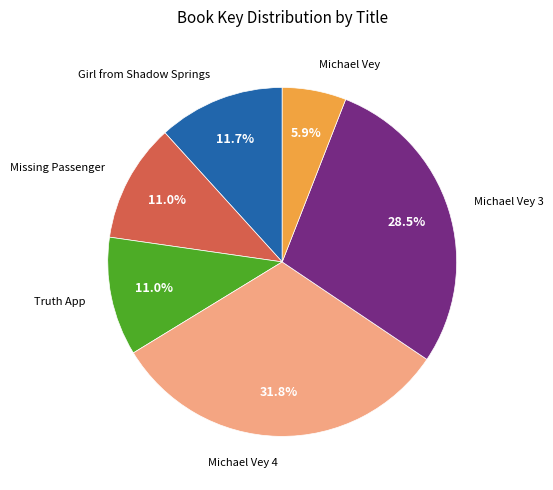

Is there any slice that represents more than half of the pie?

No